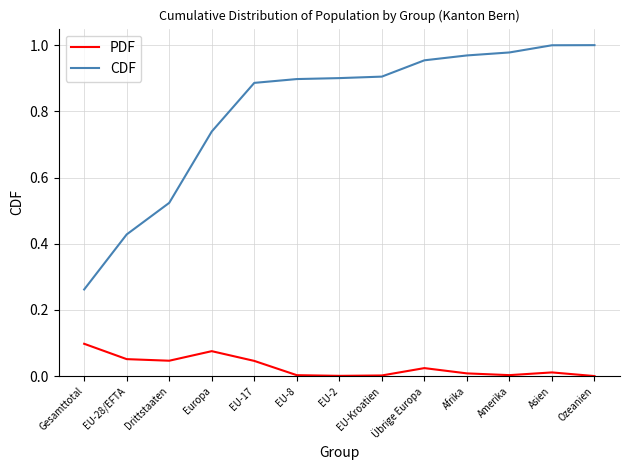

The PDF series shows 0.0 at Afrika. True or false?

True